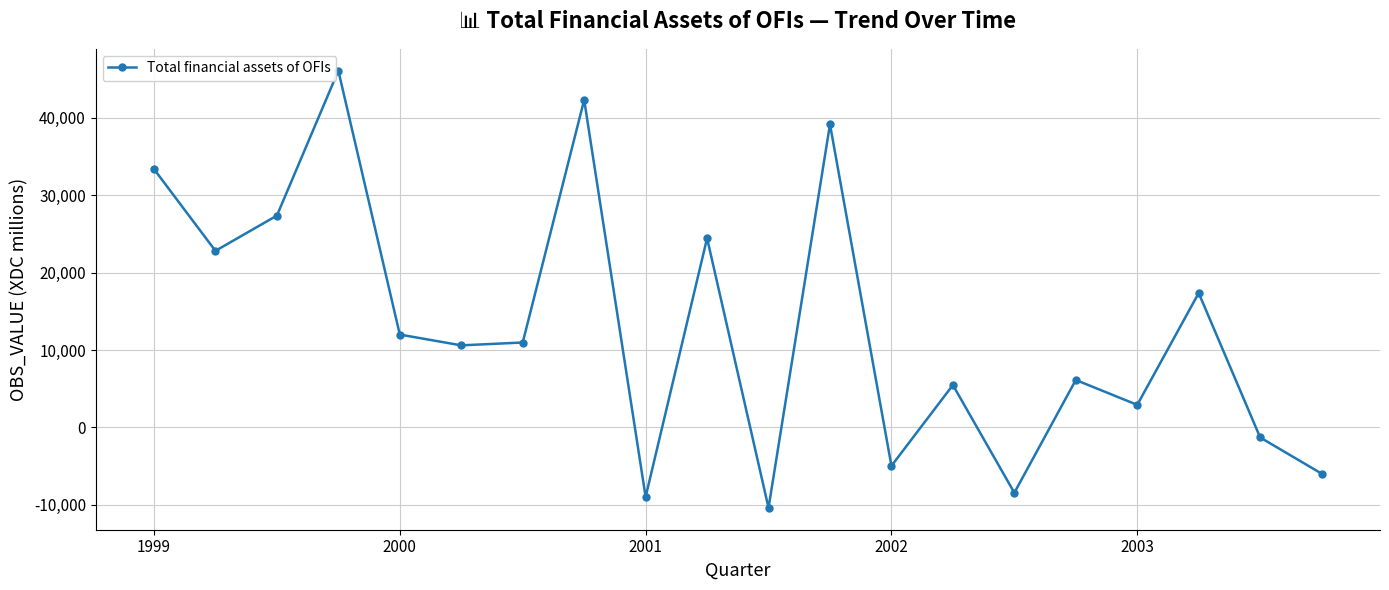

Reading right to left, transcribe all the data shown in this chart.

-5972	-1298	17357	2910	6126	-8440	5474	-4968	39141	-10391	24432	-8978	42305	10966	10597	11991	46071	27356	22803	33362